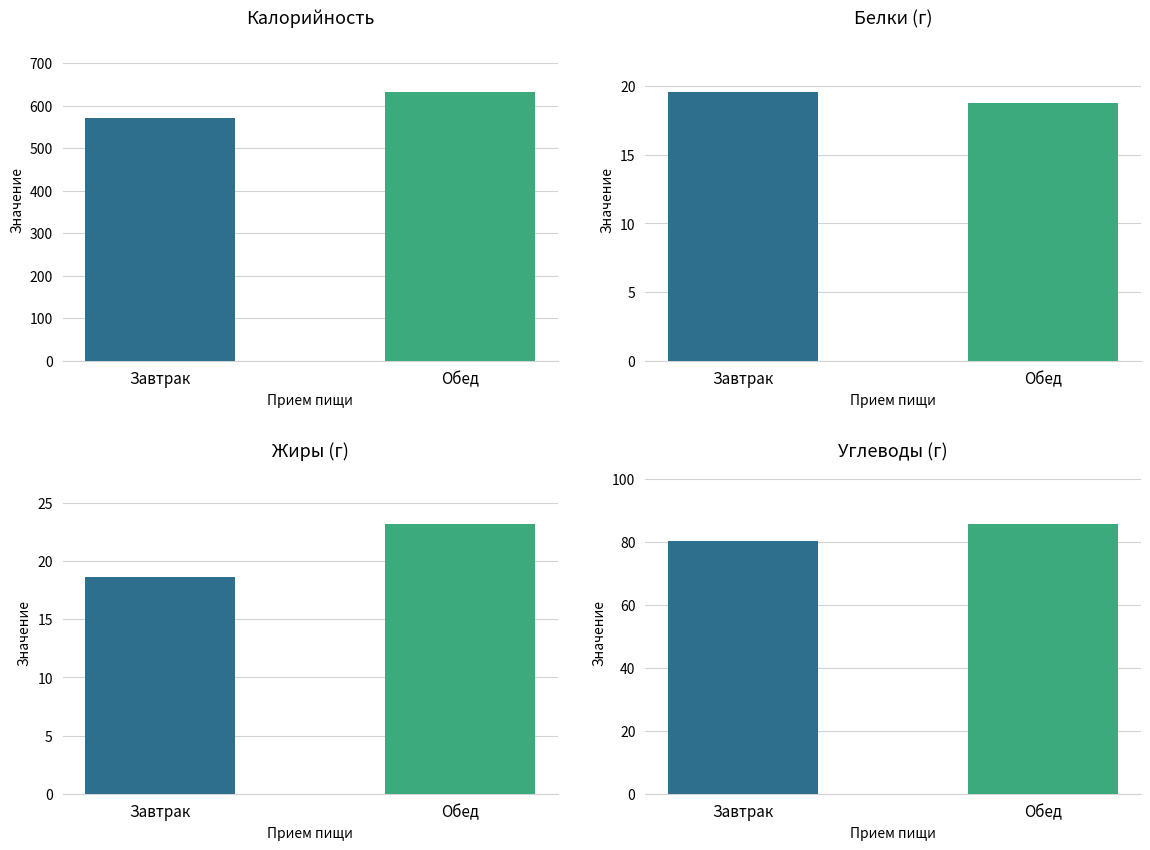

Count the number of categories in the chart.

2